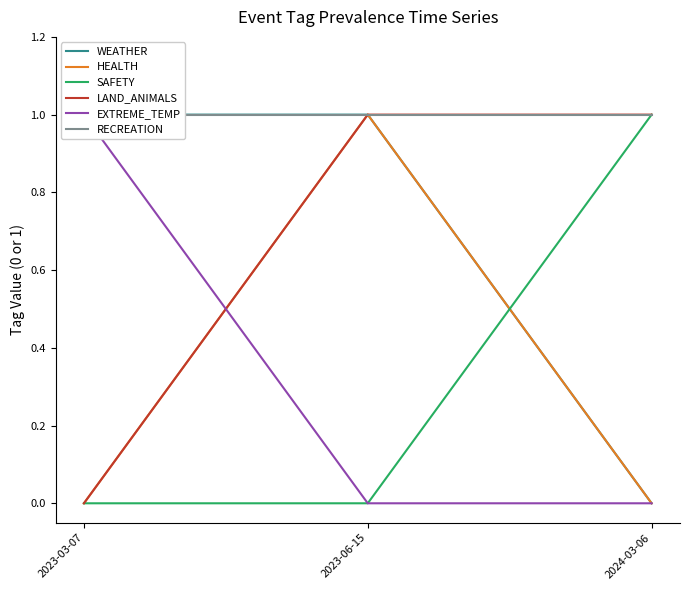

What is the label of the 1st point from the right?

2024-03-06